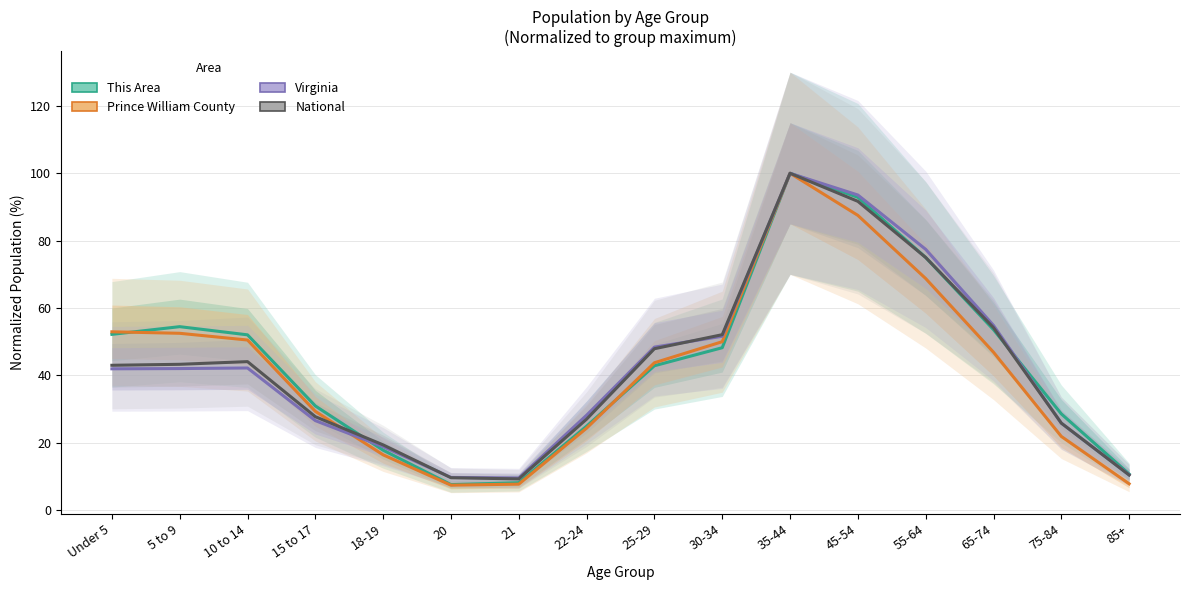

The Prince William County series shows 17.3 at 55-64. True or false?

False